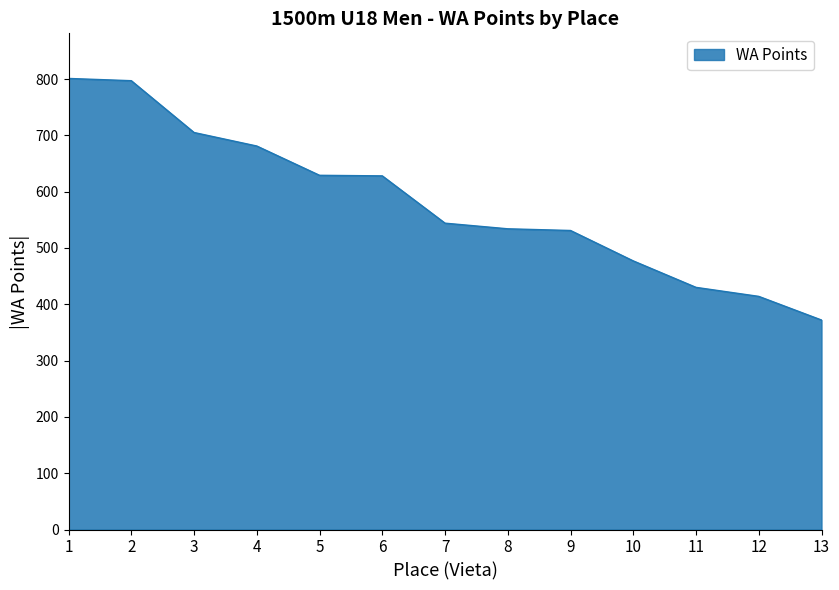

How many lines are shown in the chart?

1